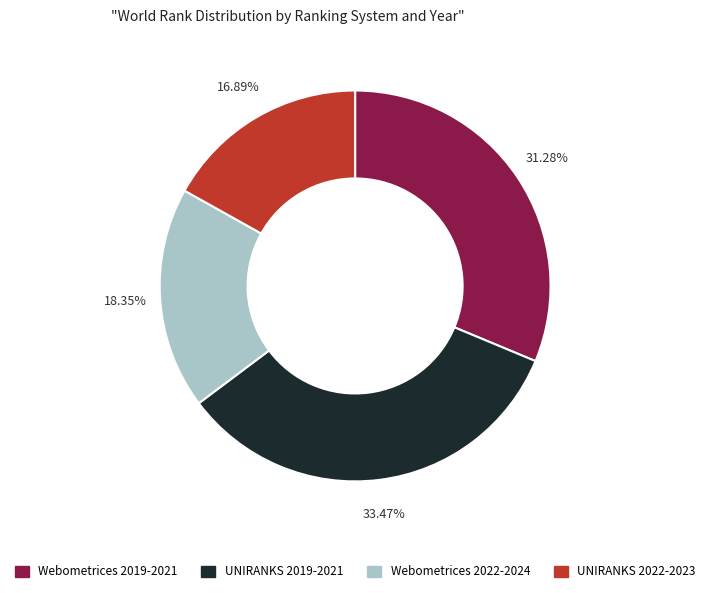

Is the sum of UNIRANKS 2019-2021 and Webometrices 2022-2024 greater than half?

Yes